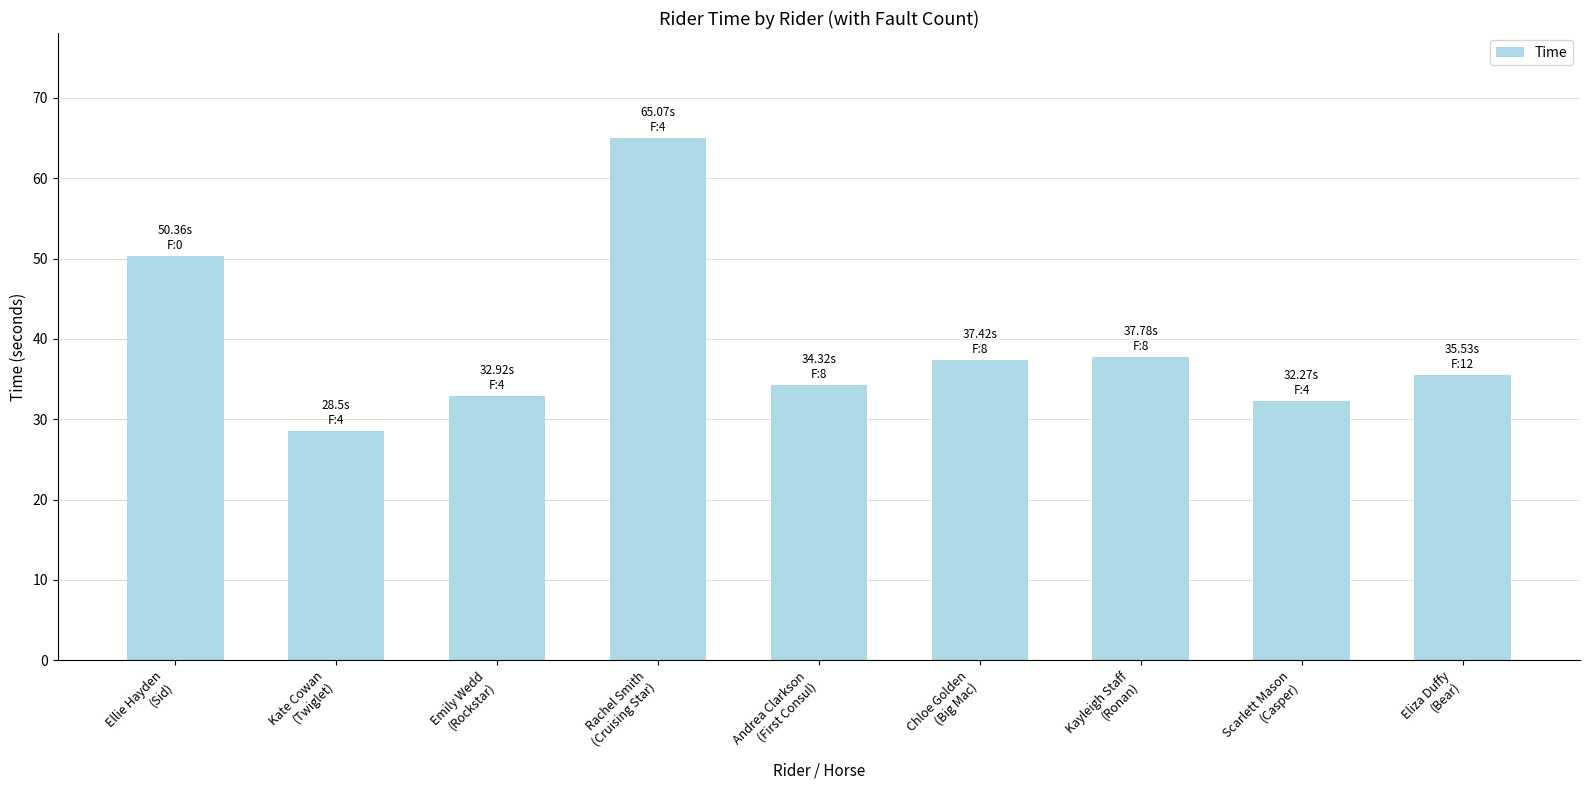

Are the bars grouped side by side (vs. stacked)?

No